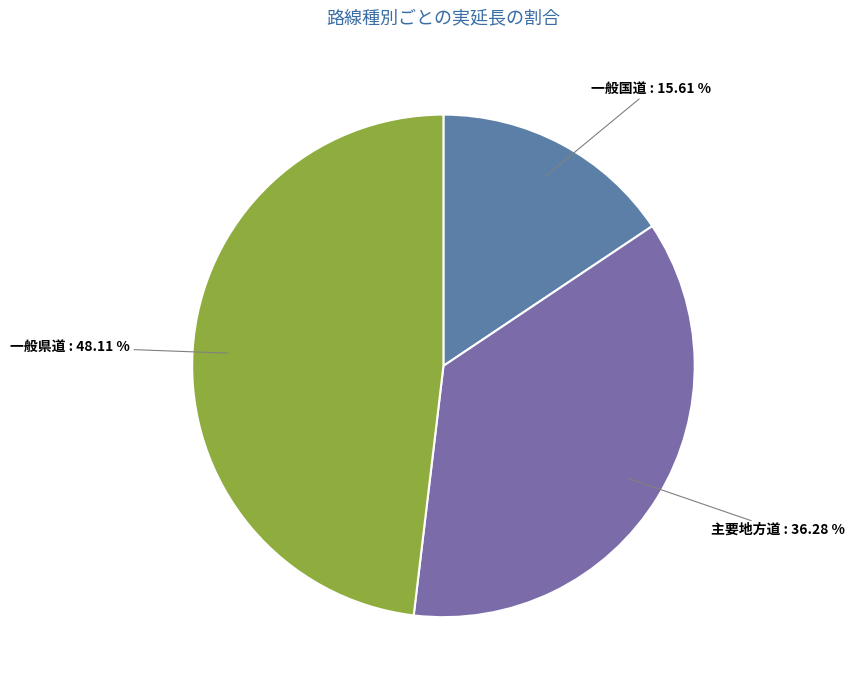

Approximately how many times larger is the value at 主要地方道 compared to 一般県道?

0.8